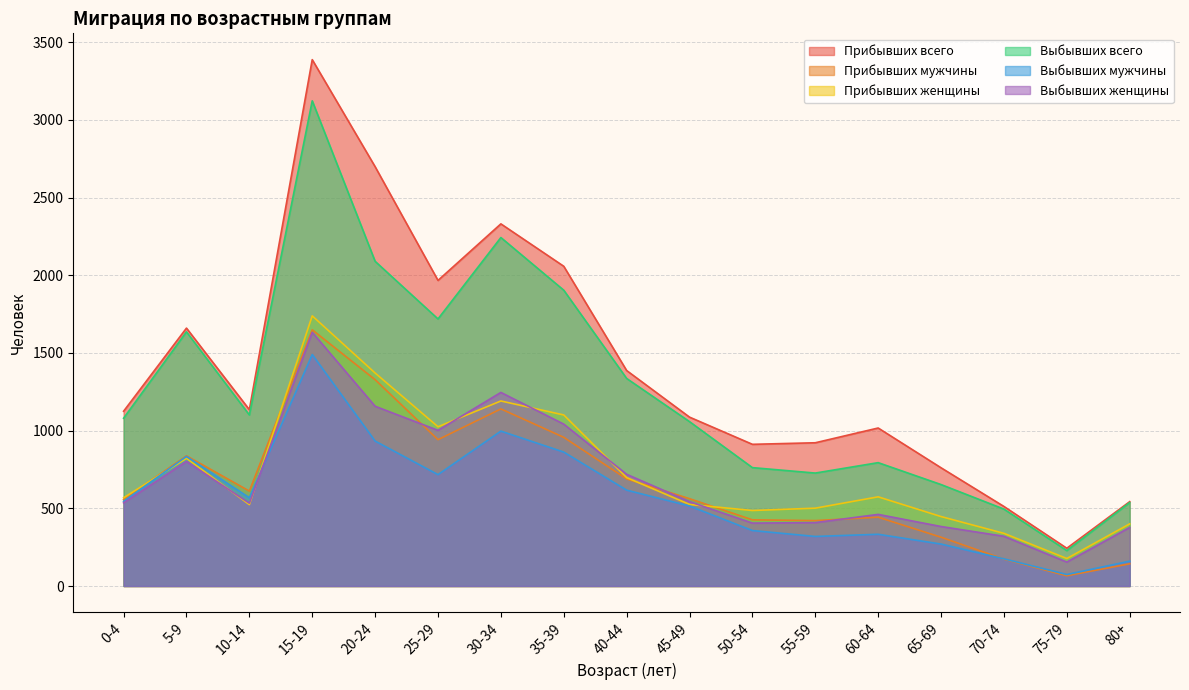

At which category is the sum across all series the highest?

15-19